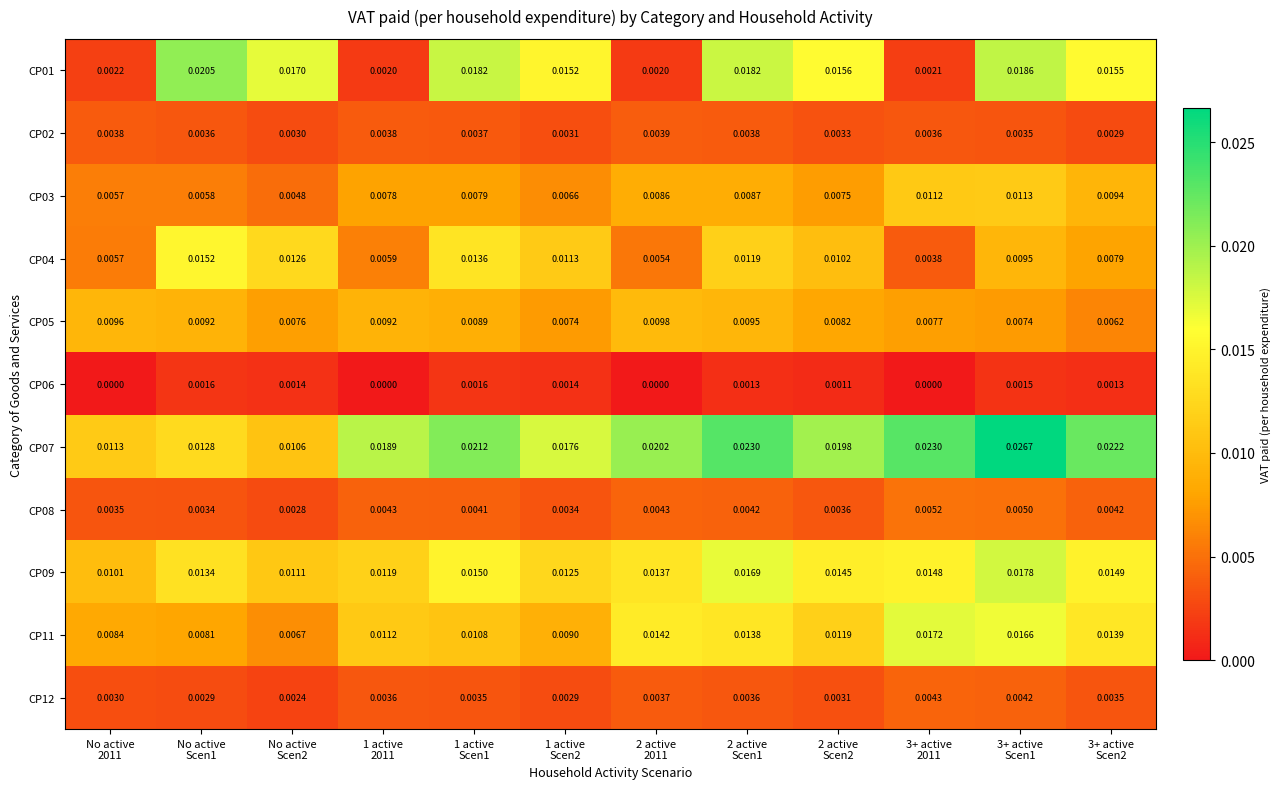

List the series in order of their peak value, highest first.

CP07, CP01, CP09, CP11, CP04, CP03, CP05, CP08, CP12, CP02, CP06